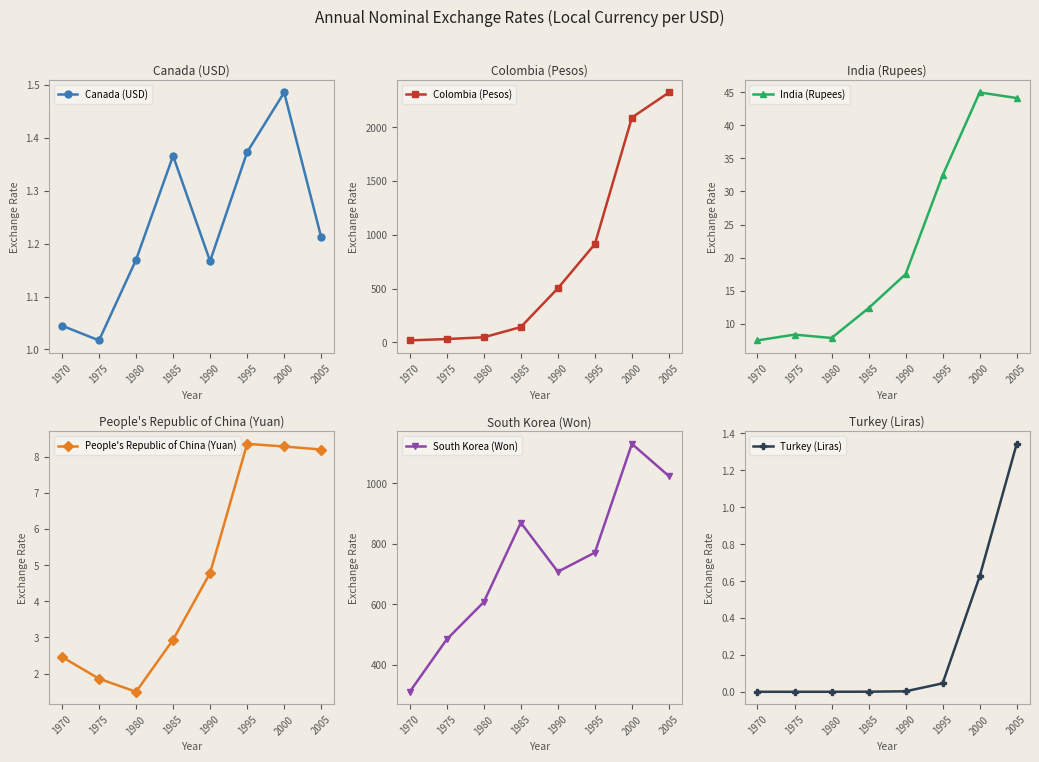

Is this an area chart (filled region under the line)?

No